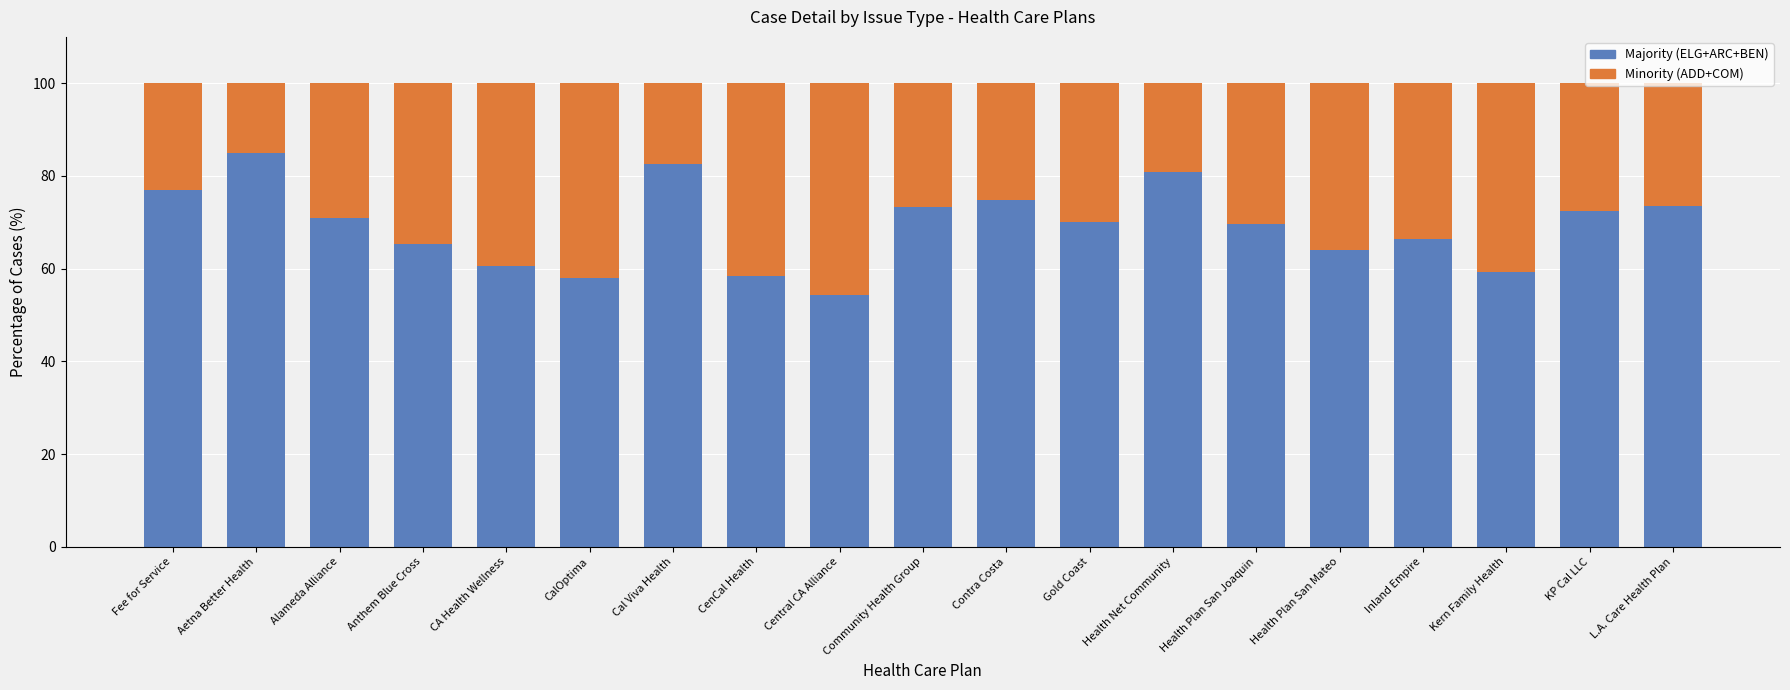

The value of Majority (ELG+ARC+BEN) at Contra Costa is 74.7. True or false?

True